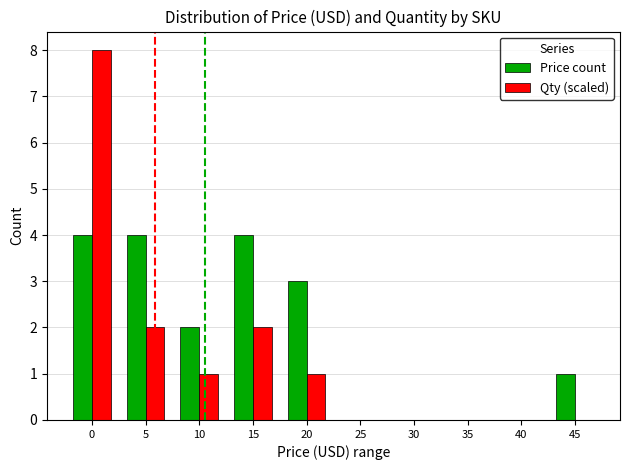

Which series changed the most between 5 and 25?

Price count